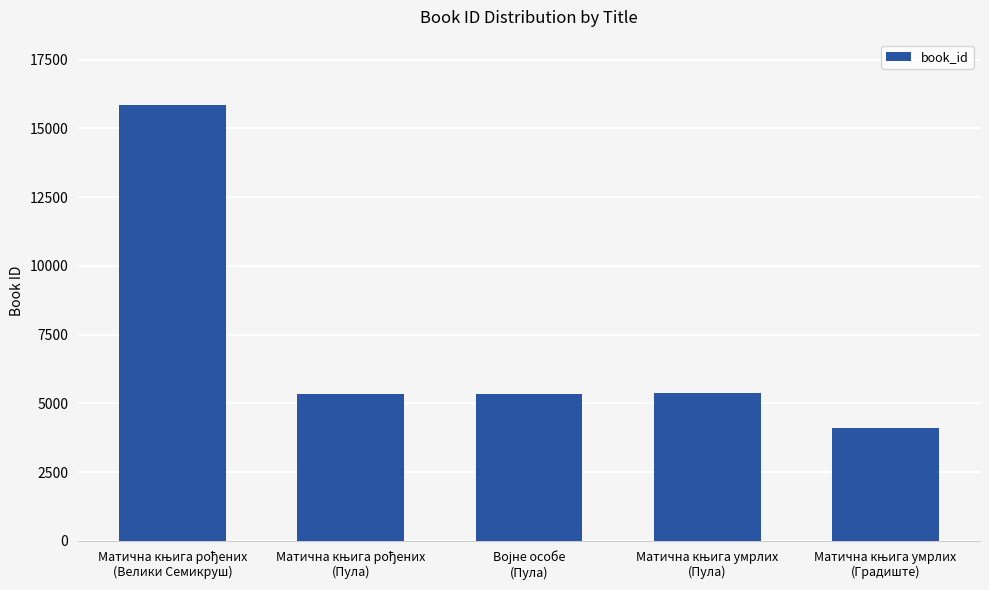

What is the value of the 2nd bar from the left?

5342